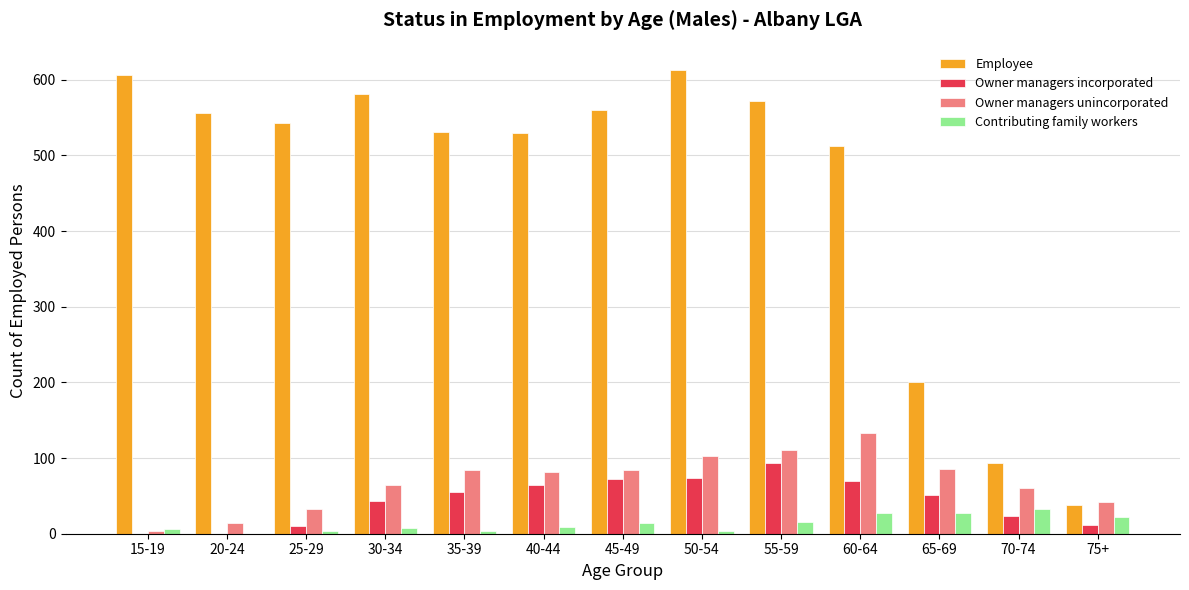

Count the number of data series in this chart.

4